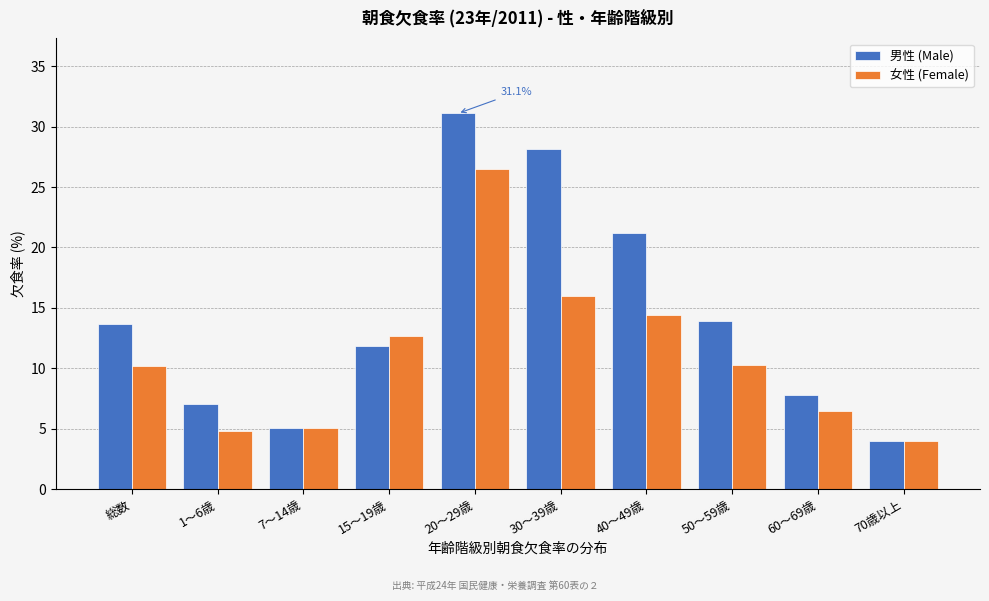

Read the 女性 (Female) value at 70歳以上.

4.0